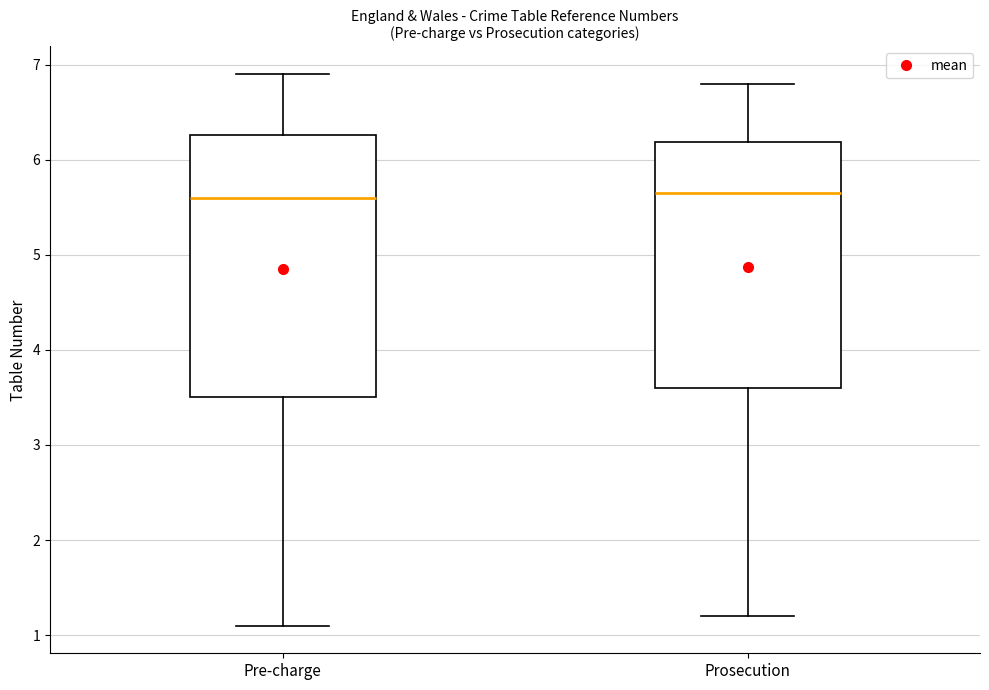

Which box is the tallest, from its lower edge to its upper edge?

Pre-charge